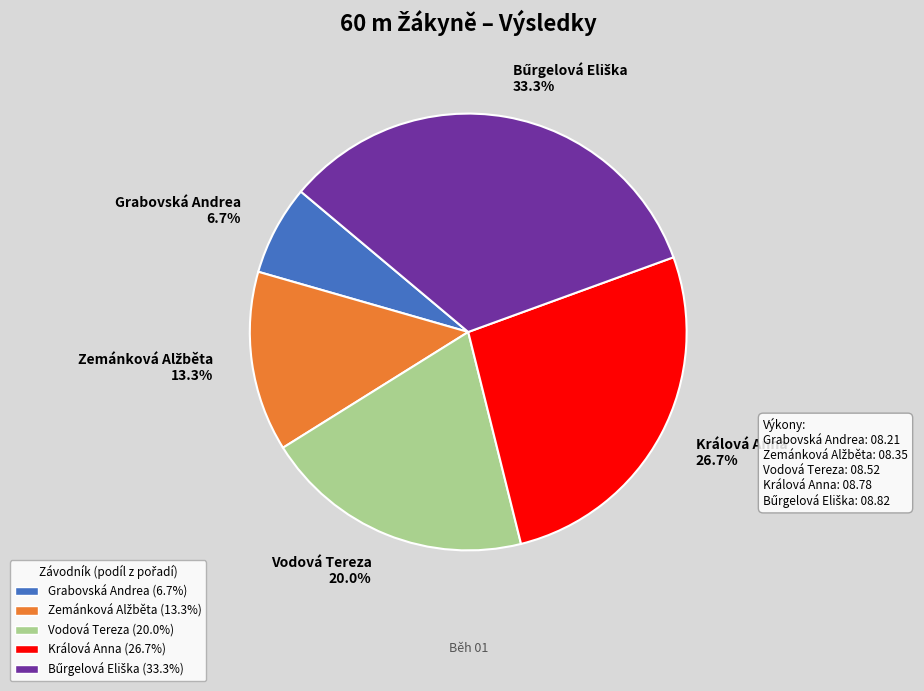

Approximately how many times larger is the value at Králová Anna compared to Vodová Tereza?

1.3